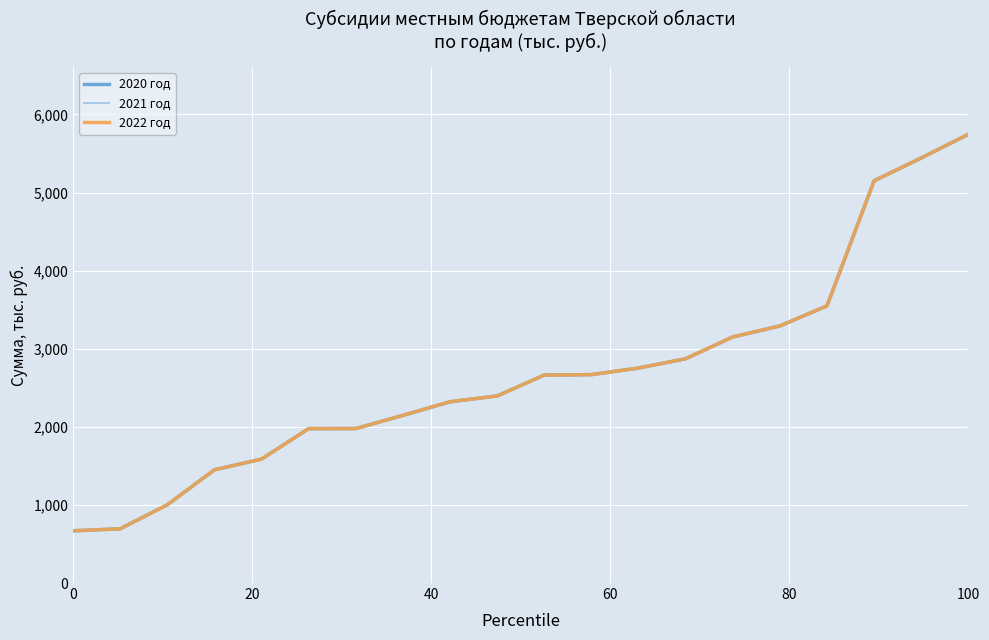

What is the difference between the maximum and minimum values in the 2020 год series?

5077.1